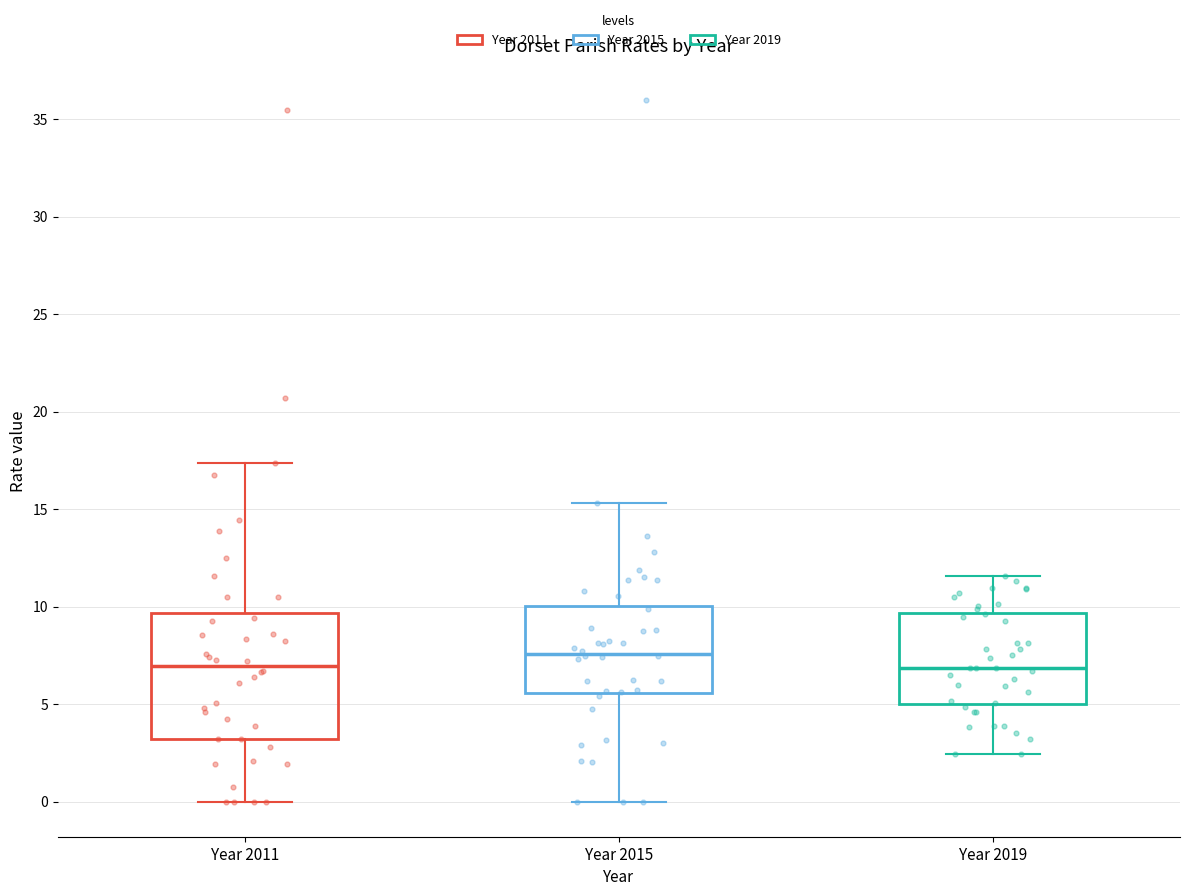

Reading left to right, read every box against the y-axis: the position of its median line, the range the box covers, and the ends of its whiskers. The values are not printed on the chart, so give them approximately, as read against the axis.

Year 2011: median 7.0, box 3.0 to 9.5, whiskers 0.0 to 17.5
Year 2015: median 7.5, box 5.5 to 10.0, whiskers 0.0 to 15.5
Year 2019: median 7.0, box 5.0 to 9.5, whiskers 2.5 to 11.5